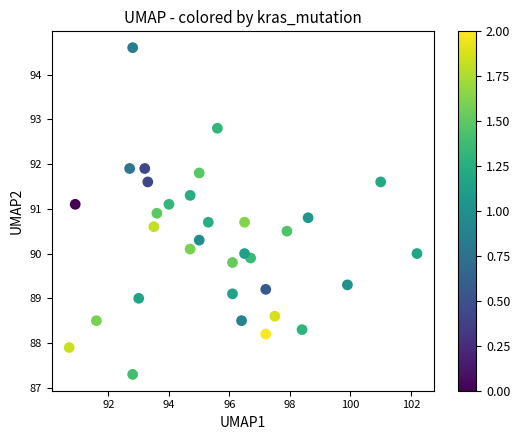

What is the range of X values (max minus min)?

11.5